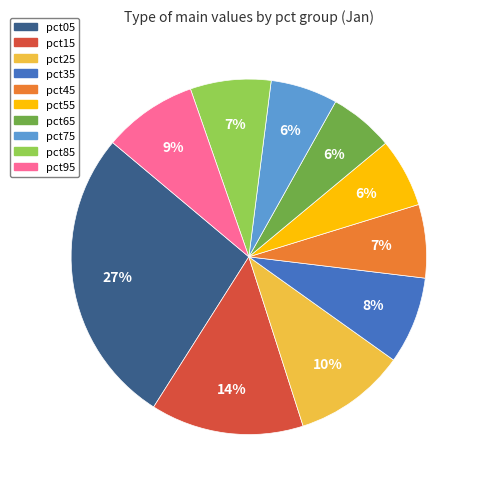

Is there any slice that represents more than half of the pie?

No